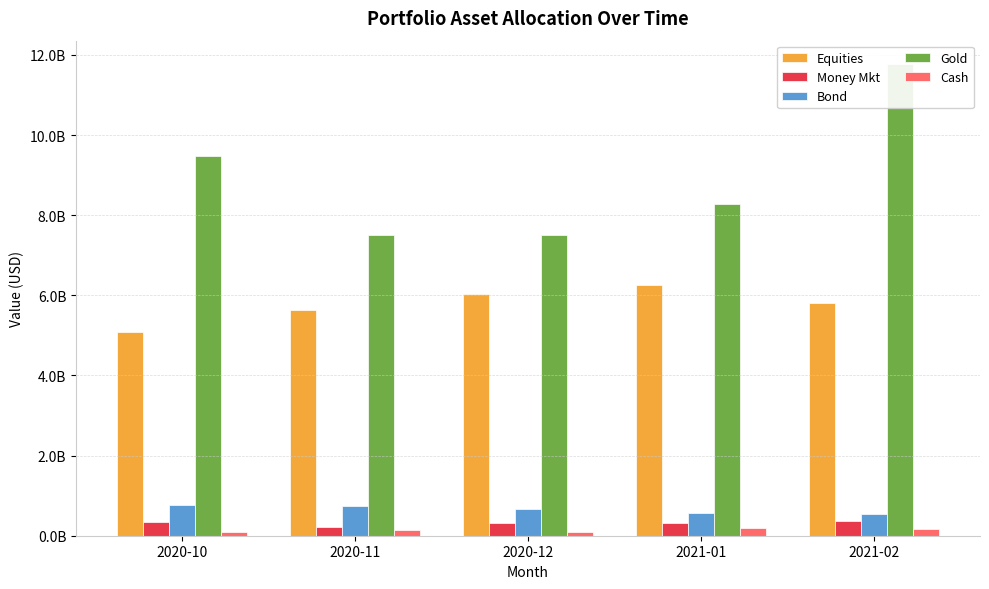

Between 2020-11 and 2021-02, which series saw the biggest shift?

Gold